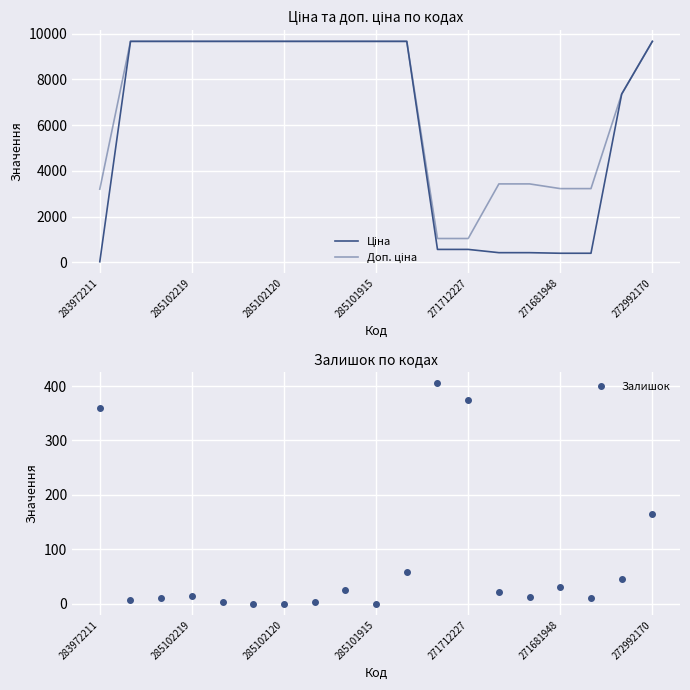

What is the highest value of the Залишок series?

405